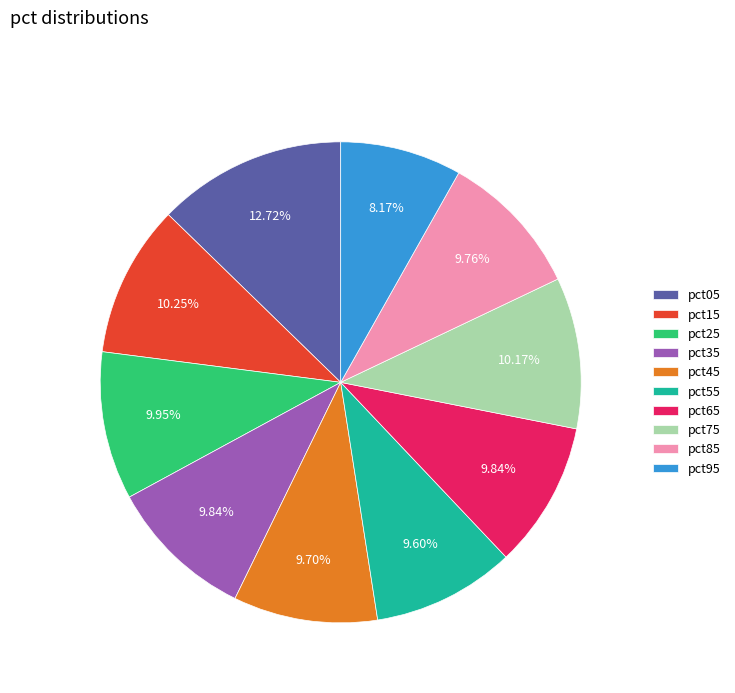

Which category has the smallest portion of the pie?

pct95